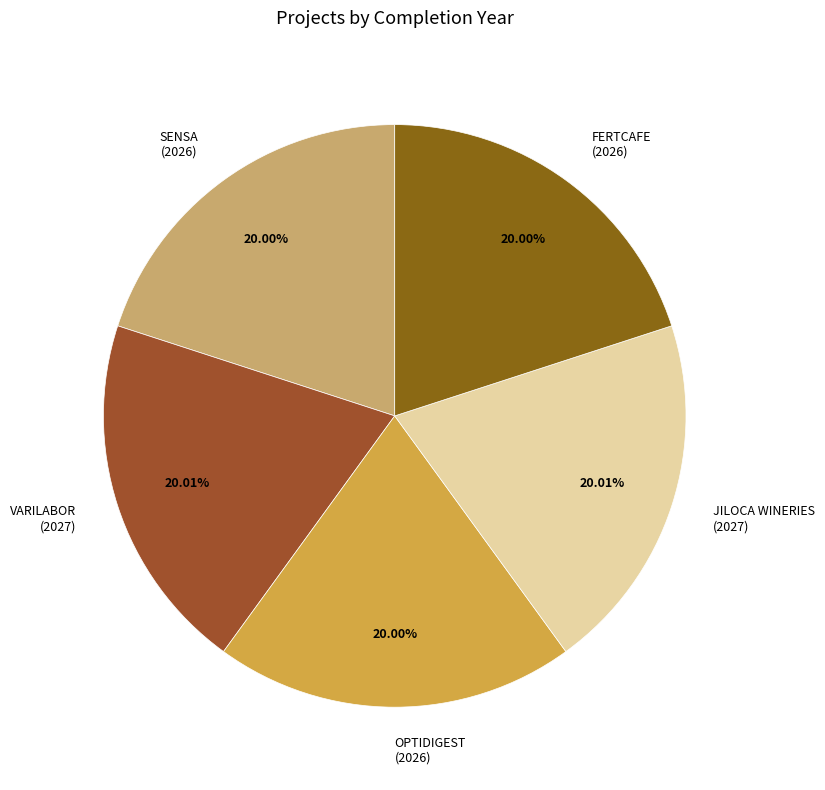

Approximately how many times larger is the value at OPTIDIGEST (2026) compared to SENSA (2026)?

1.0